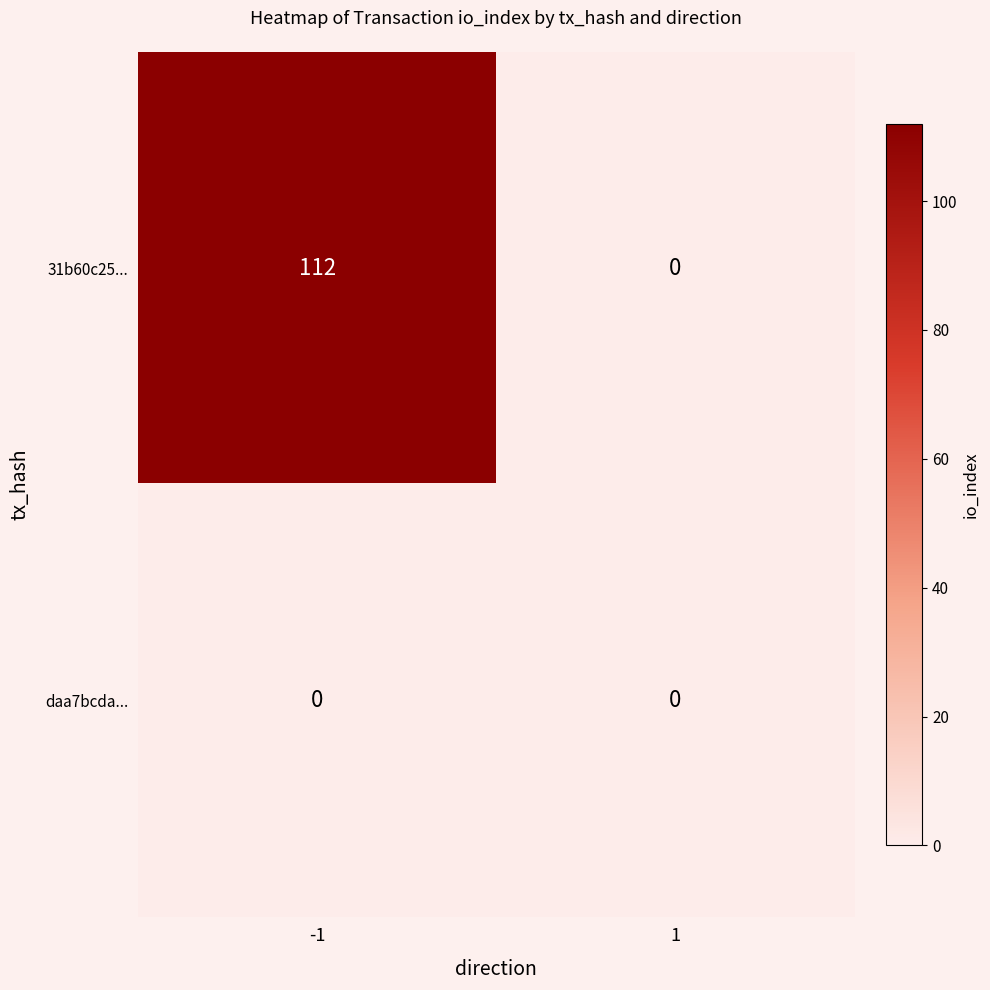

At how many categories does at least one series exceed 18?

1